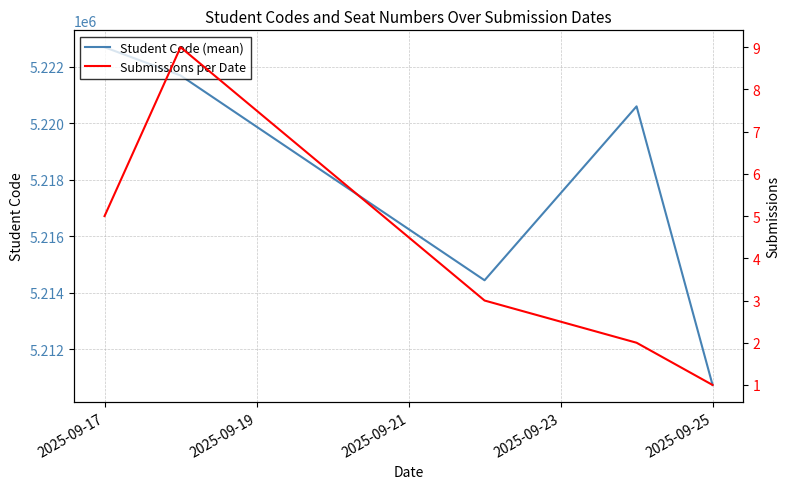

At which label does Student Code (mean) first exceed 5220599?

2025-09-17